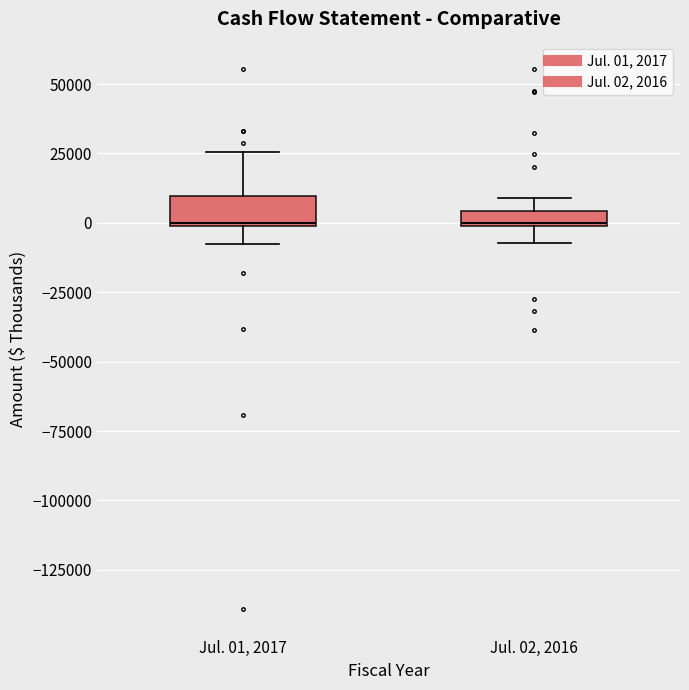

Which box is the tallest, from its lower edge to its upper edge?

Jul. 01, 2017